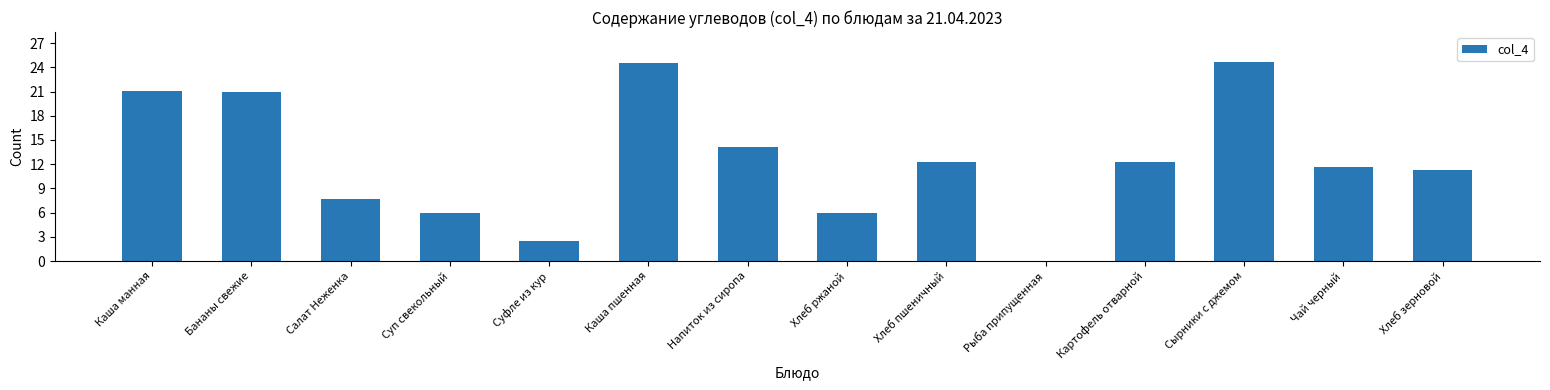

The chart shows a value of 2.5 at Суфле из кур. True or false?

True